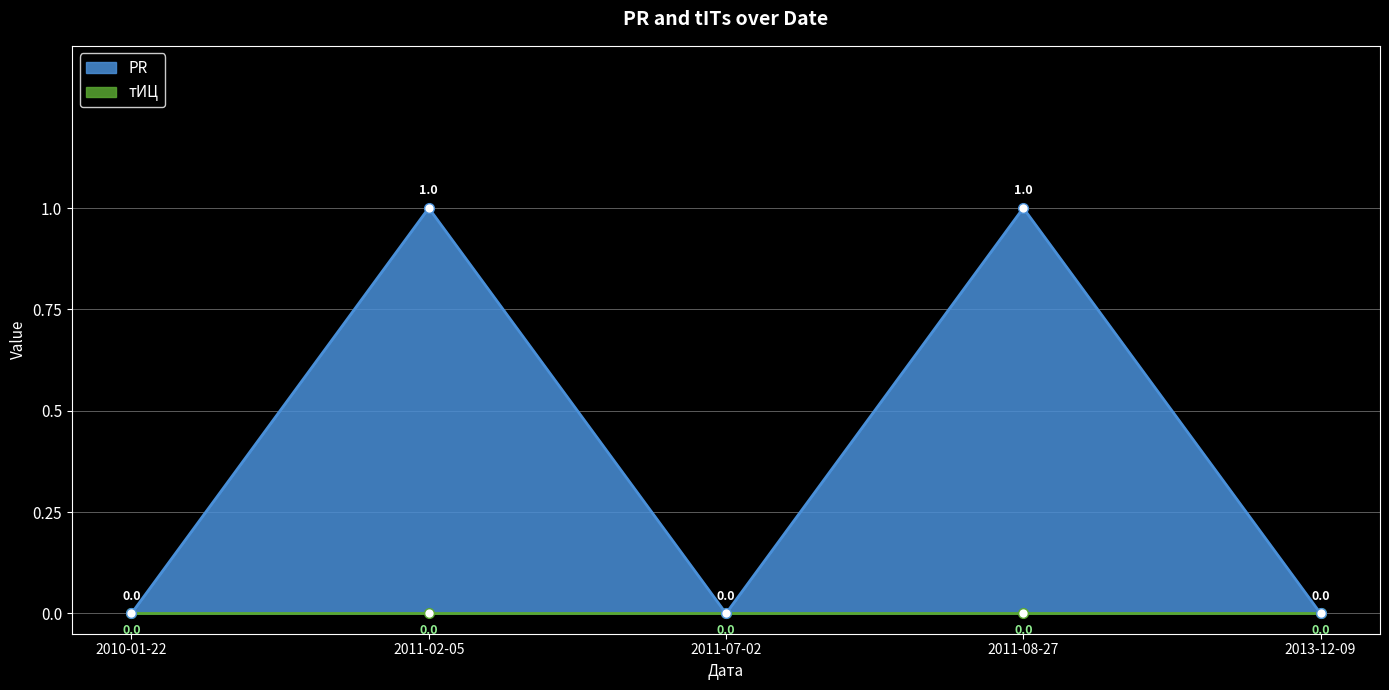

List the labels in order of value, smallest first.

2010-01-22, 2011-07-02, 2013-12-09, 2011-02-05, 2011-08-27